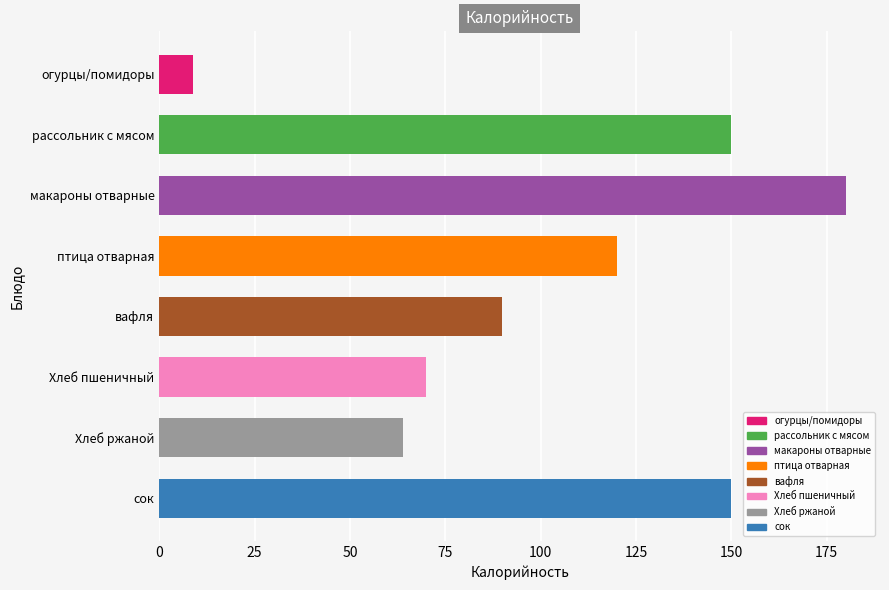

What is the maximum value shown in the chart?

180.0